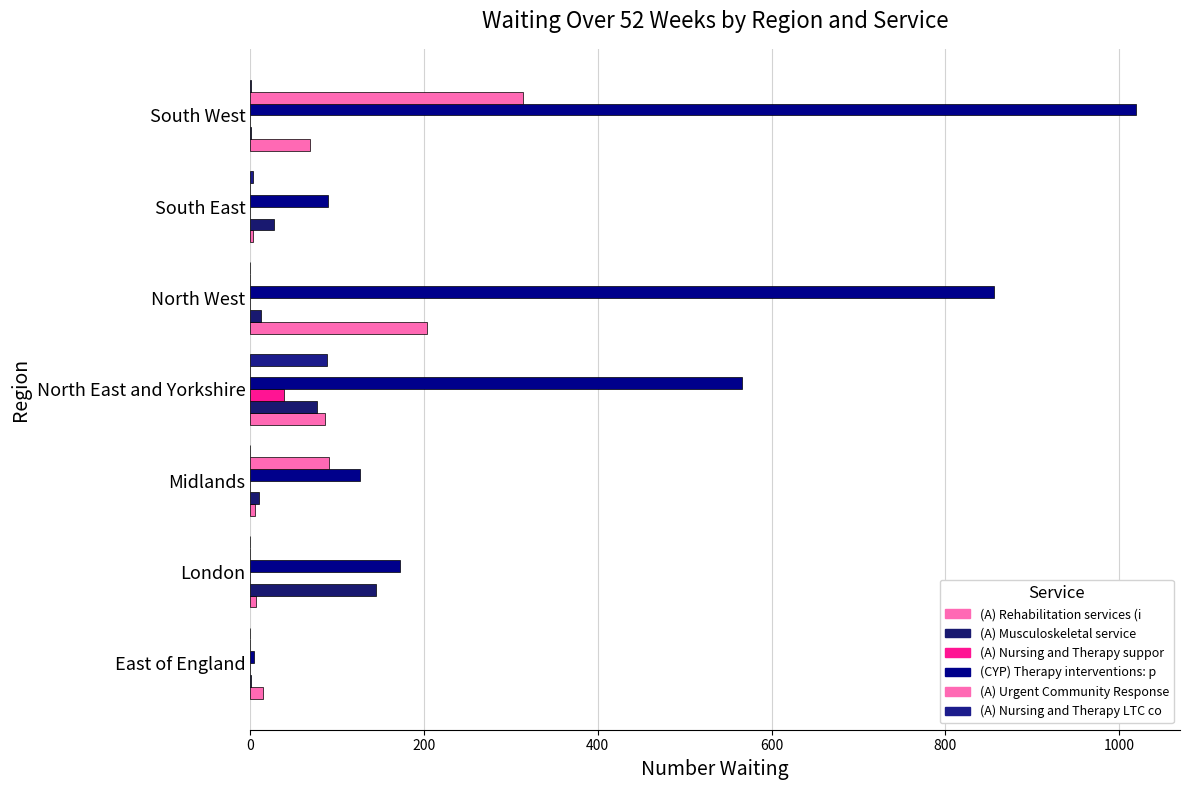

How many data points does each series have?

7